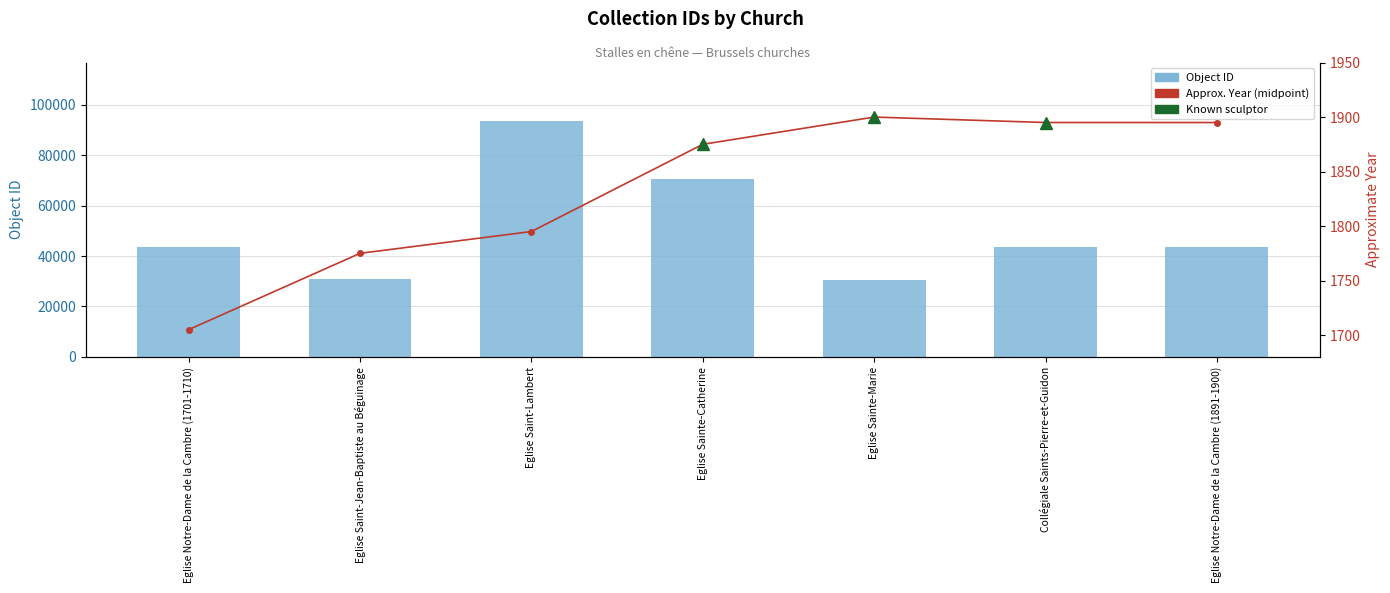

What value does the id series have at Collégiale Saints-Pierre-et-Guidon, to the nearest 50?

43500